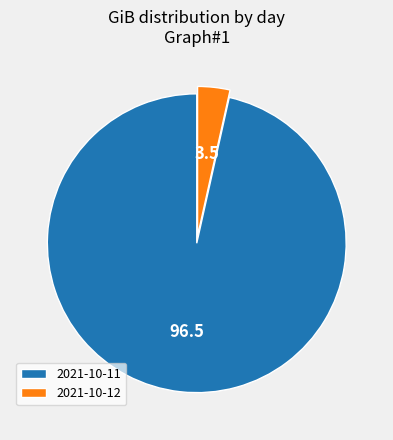

What is the ratio of the value at 2021-10-11 to the value at 2021-10-12?

27.6